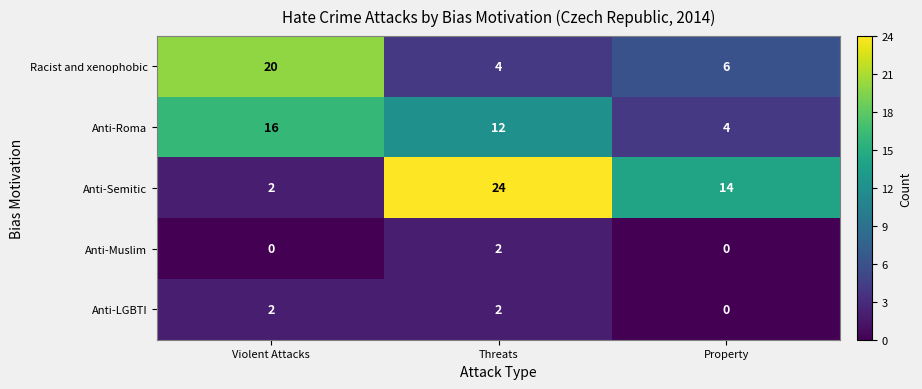

Rank the categories by Anti-Roma value from highest to lowest.

Violent Attacks, Threats, Property